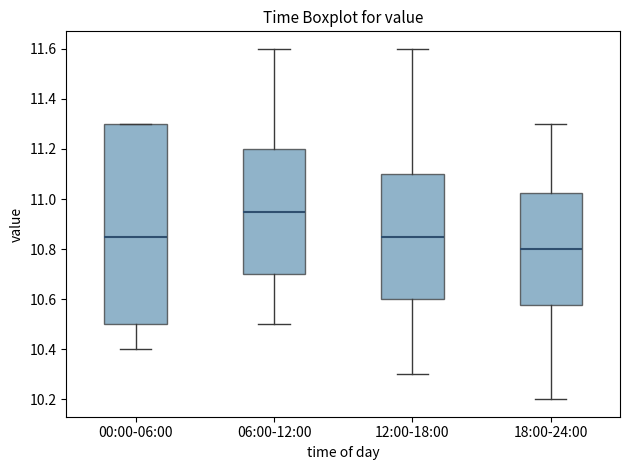

Which box is the tallest, from its lower edge to its upper edge?

00:00-06:00